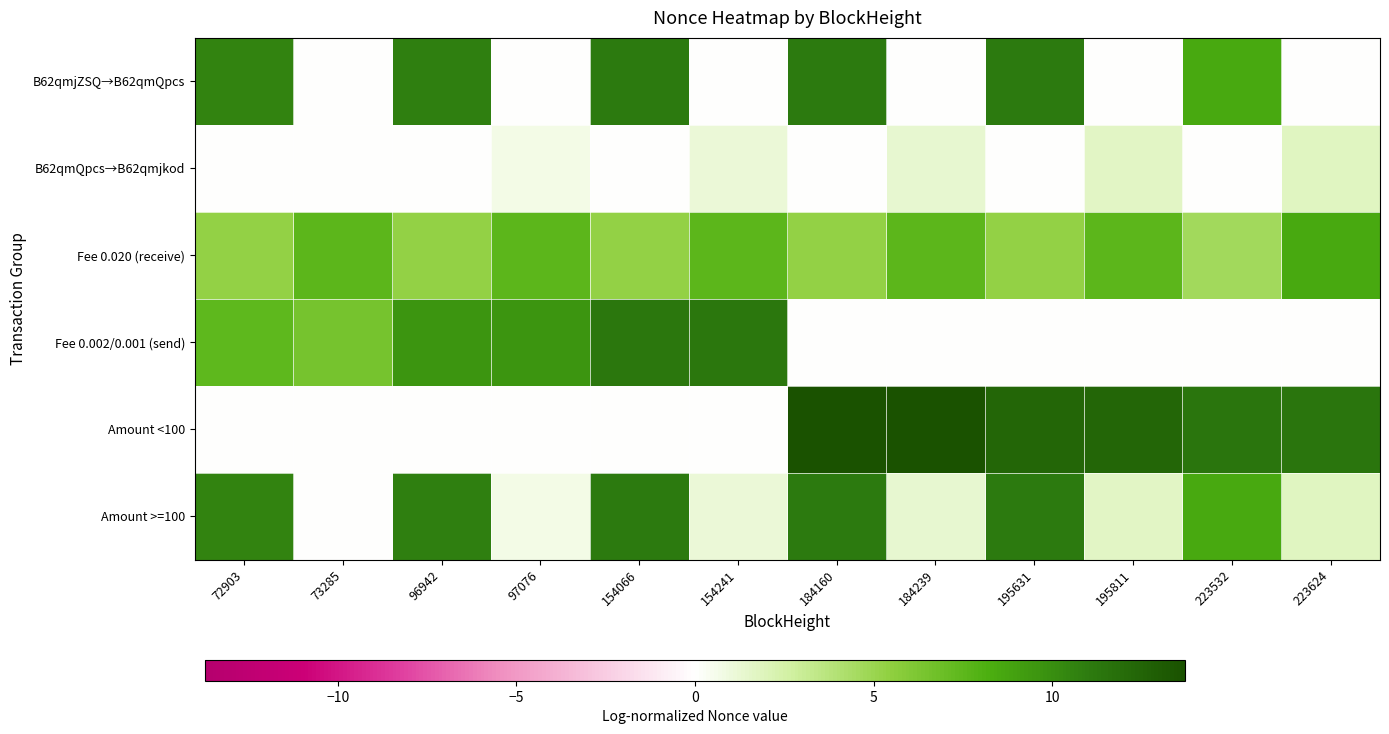

Reading right to left, transcribe all the data shown in this chart.

B62qmjZSQ→B62qmQpcs: 223624=0.0	223532=8.5	195811=0.0	195631=11.1	184239=0.0	184160=11.1	154241=0.0	154066=11.0	97076=0.0	96942=10.8	73285=0.0	72903=10.5
B62qmQpcs→B62qmjkod: 223624=1.8	223532=0.0	195811=1.6	195631=0.0	184239=1.4	184160=0.0	154241=1.1	154066=0.0	97076=0.7	96942=0.0	73285=0.0	72903=0.0
Fee 0.020 (receive): 223624=8.5	223532=4.6	195811=7.6	195631=5.3	184239=7.6	184160=5.3	154241=7.6	154066=5.3	97076=7.6	96942=5.3	73285=7.6	72903=5.3
Fee 0.002/0.001 (send): 223624=0.0	223532=0.0	195811=0.0	195631=0.0	184239=0.0	184160=0.0	154241=11.4	154066=11.4	97076=9.6	96942=9.6	73285=6.5	72903=7.4
Amount <100: 223624=11.4	223532=11.4	195811=12.4	195631=12.4	184239=13.7	184160=13.7	154241=0.0	154066=0.0	97076=0.0	96942=0.0	73285=0.0	72903=0.0
Amount >=100: 223624=1.8	223532=8.5	195811=1.6	195631=11.1	184239=1.4	184160=11.1	154241=1.1	154066=11.0	97076=0.7	96942=10.8	73285=0.0	72903=10.5